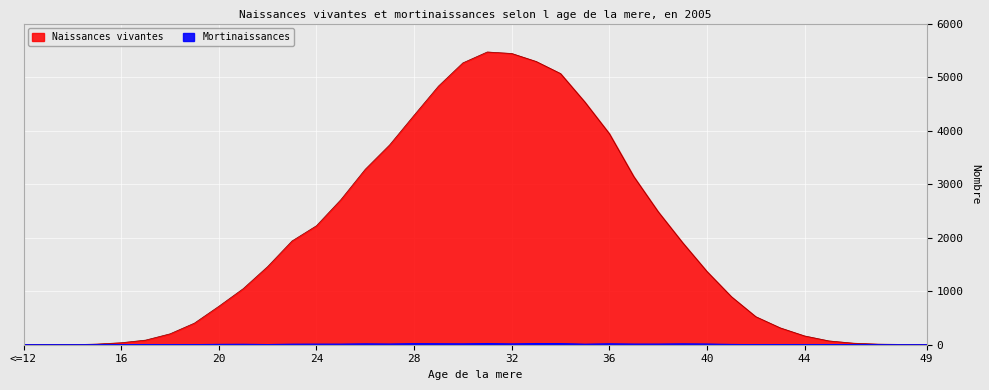

Where is the first local maximum for Mortinaissances?

17